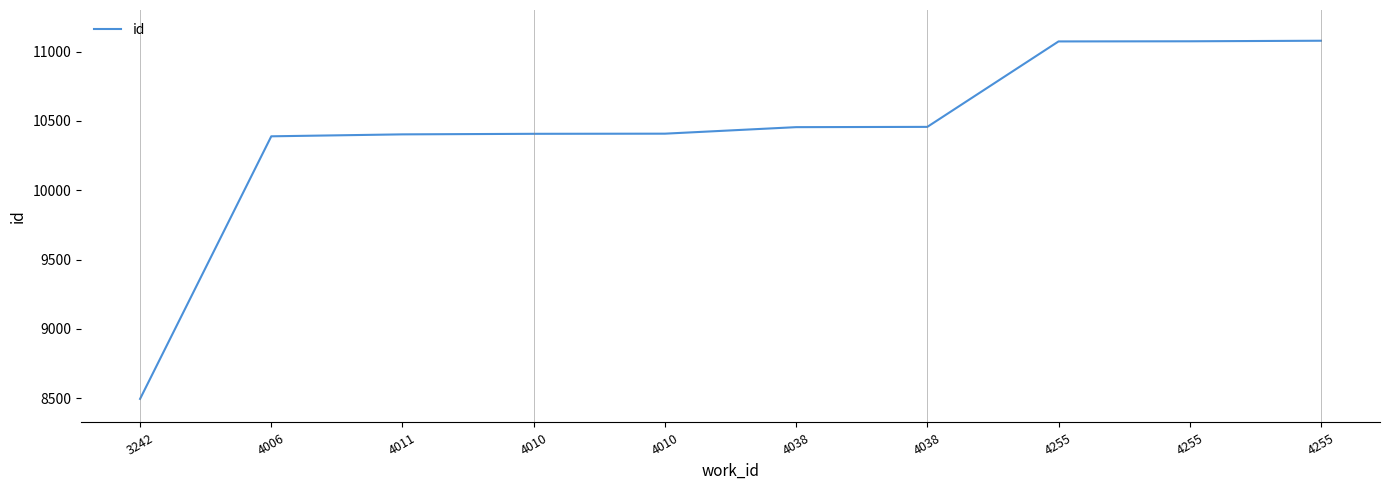

Reading left to right, transcribe all the data shown in this chart.

3242=8496	4006=10389	4011=10403	4010=10407	4010=10408	4038=10455	4038=10457	4255=11073	4255=11074	4255=11078